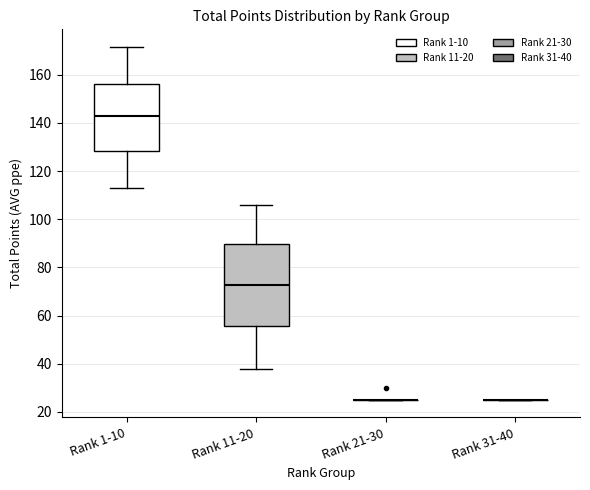

Reading left to right, transcribe this box plot: for each box, give where its median line is, the range the box spans, and where its two whiskers end, as read against the y-axis. The values are not printed on the chart, so give them approximately, as read against the axis.

Rank 1-10: median 142, box 128 to 156, whiskers 112 to 172
Rank 11-20: median 72, box 56 to 90, whiskers 38 to 106
Rank 21-30: box collapsed to a line at 26, whiskers 26 to 26
Rank 31-40: box collapsed to a line at 26, whiskers 26 to 26